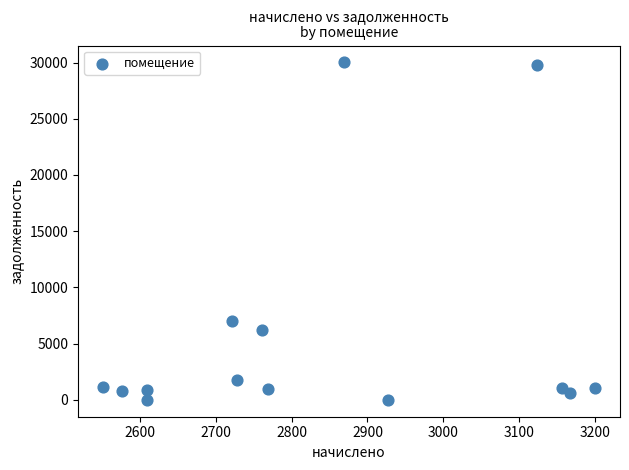

What is the range of X values (max minus min)?

648.5